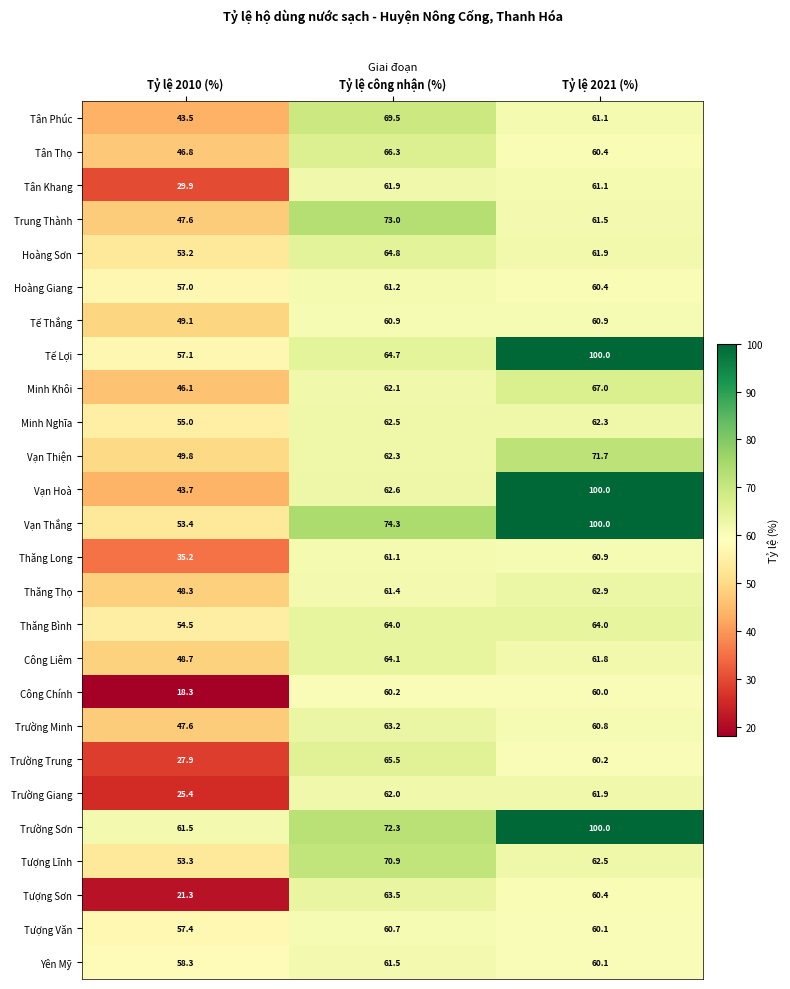

What is the difference between the maximum and minimum values in the Vạn Hoà series?

56.3